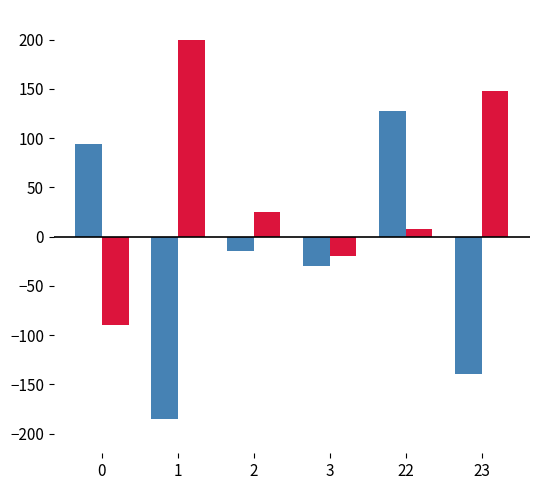

At which category is the sum across all series the highest?

22